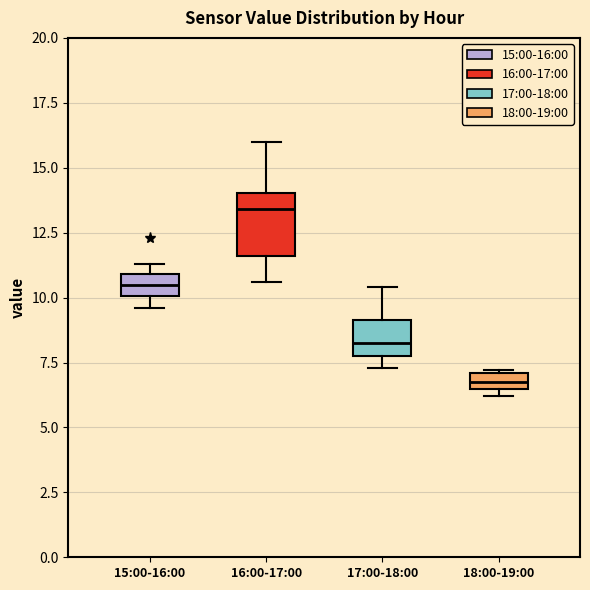

Which box has the lowest median line?

18:00-19:00